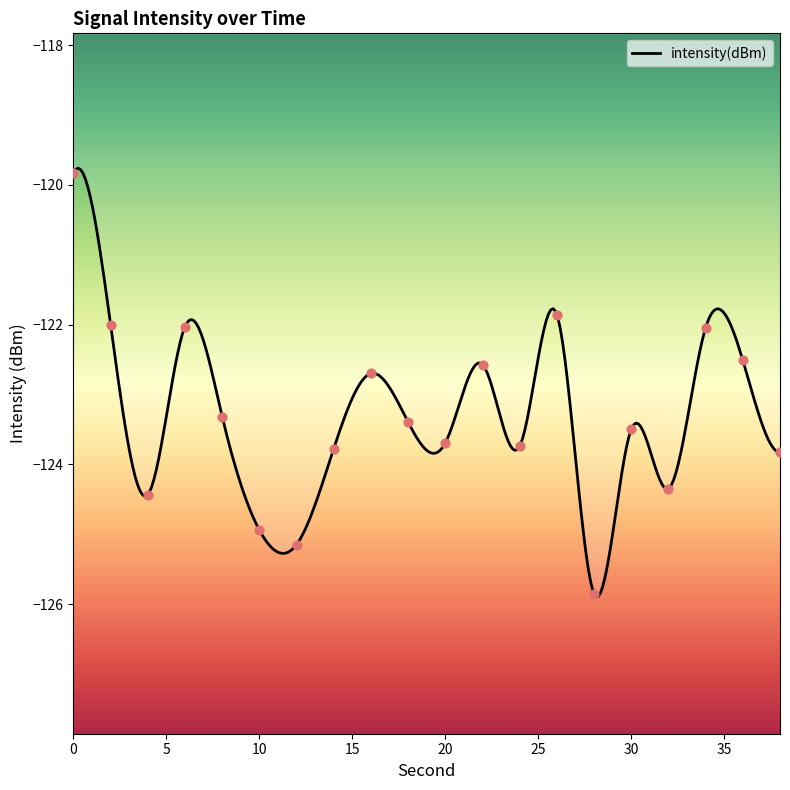

What is the change in value from 6 to 12?

-3.1